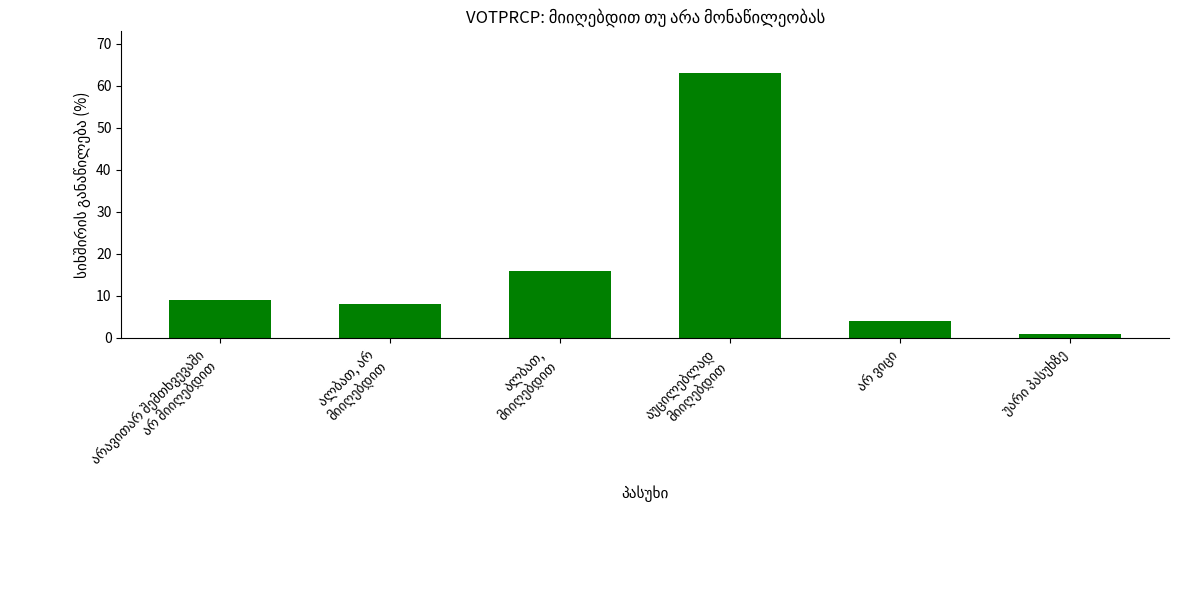

What is the average value?

17